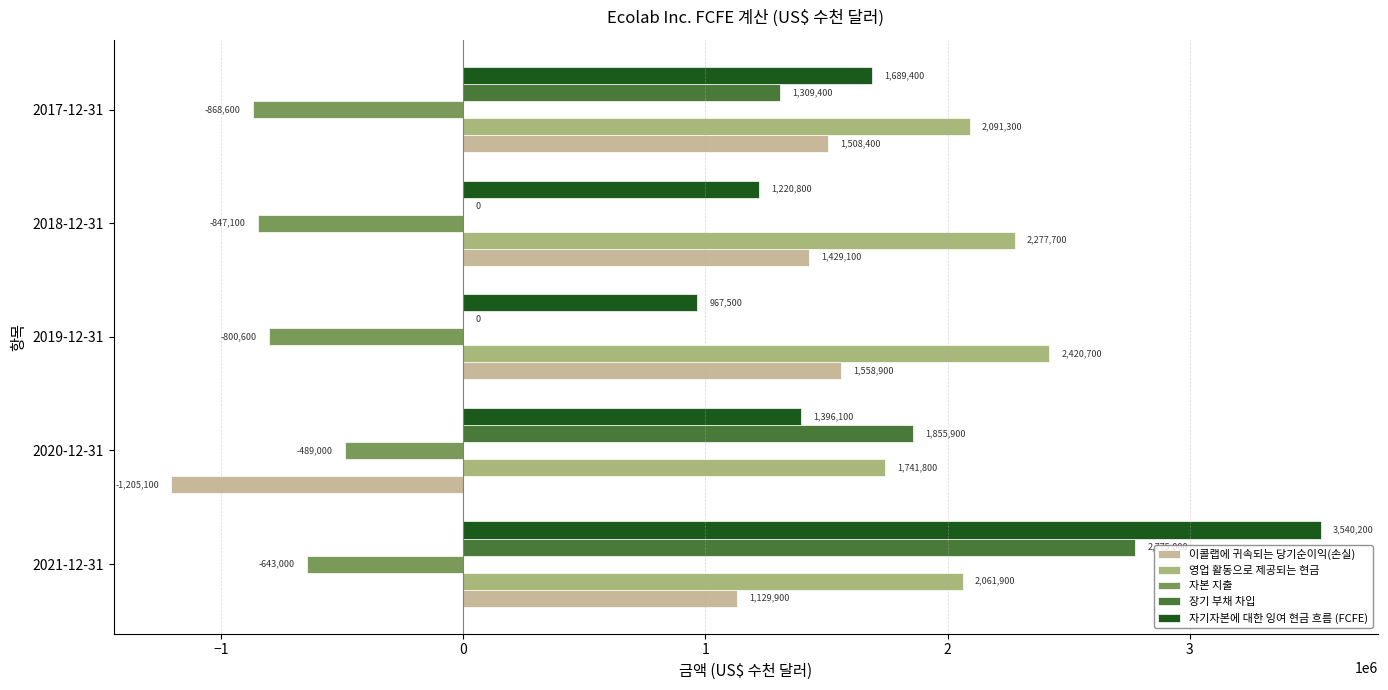

At which label is 영업 활동으로 제공되는 현금 closest to 2081250?

2017-12-31